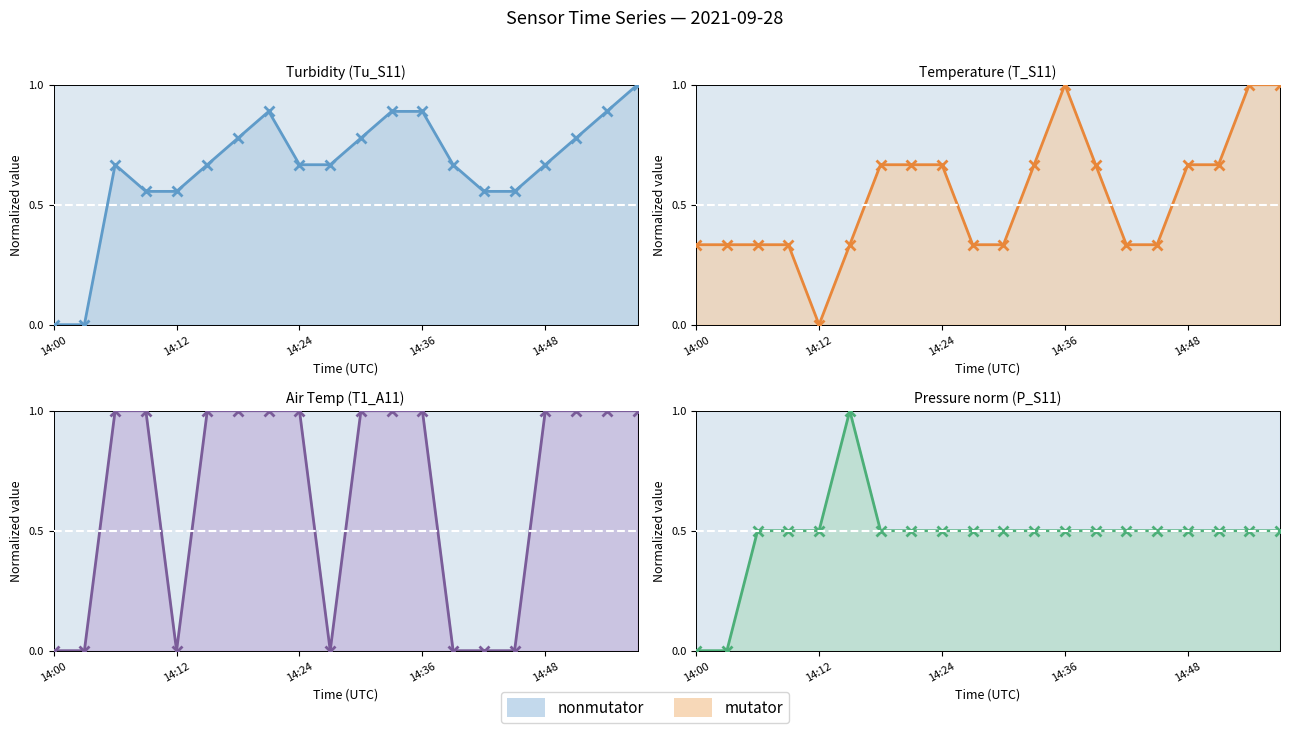

List the series in order of their peak value, lowest first.

Tu_S11, T_S11, T1_A11, P_S11